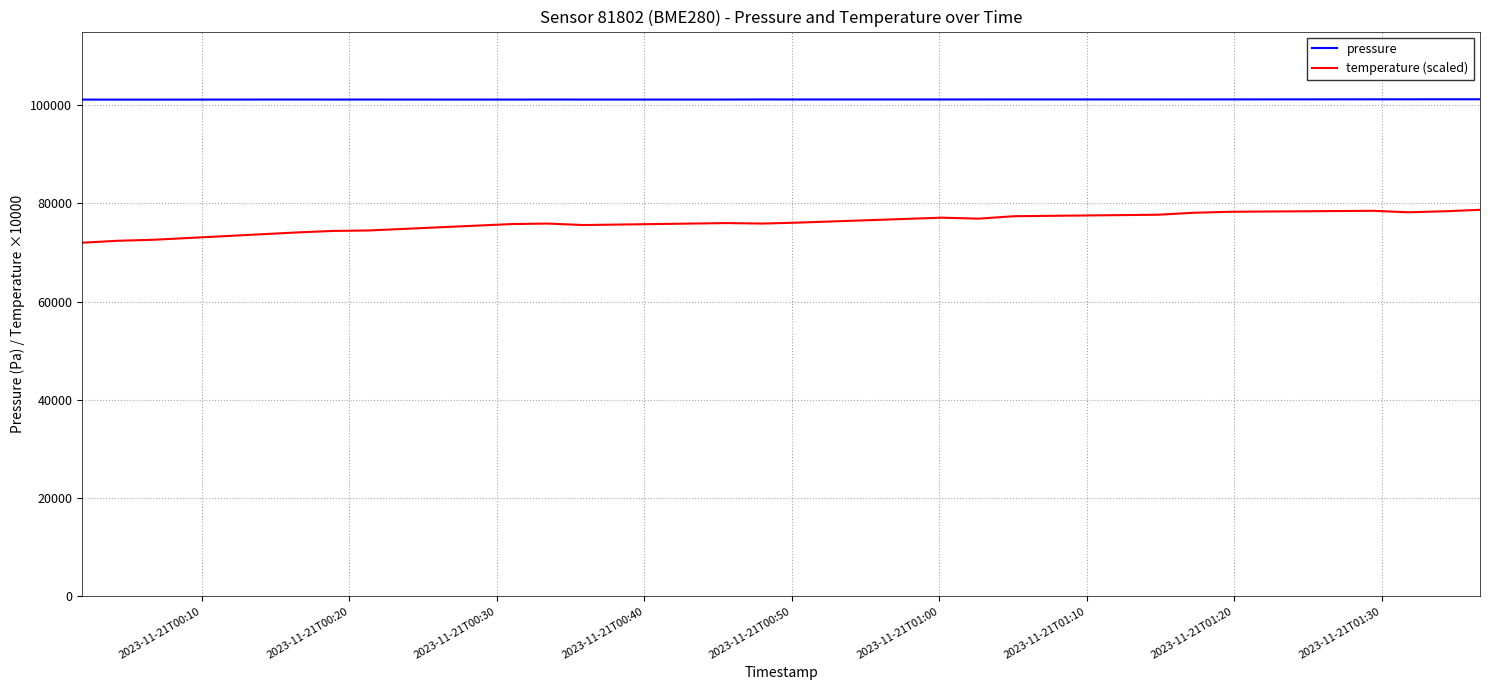

What is the difference between the maximum and minimum values in the temperature (scaled) series?

6700.0